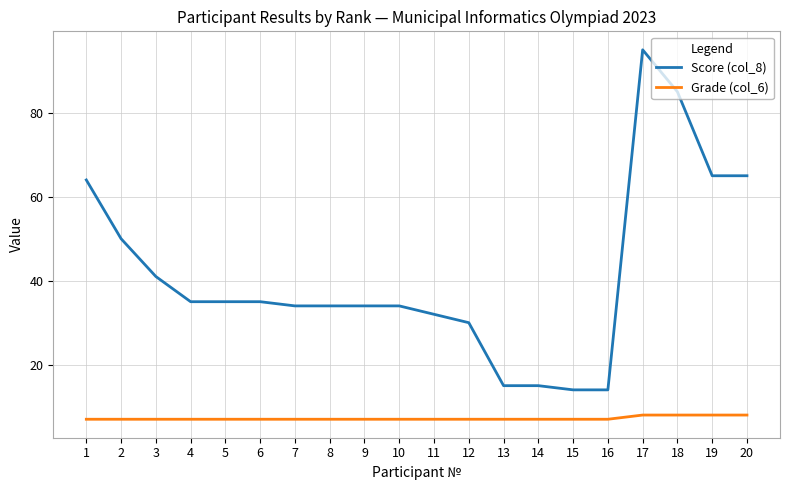

Where does the Score (col_8) series first go above 35?

1